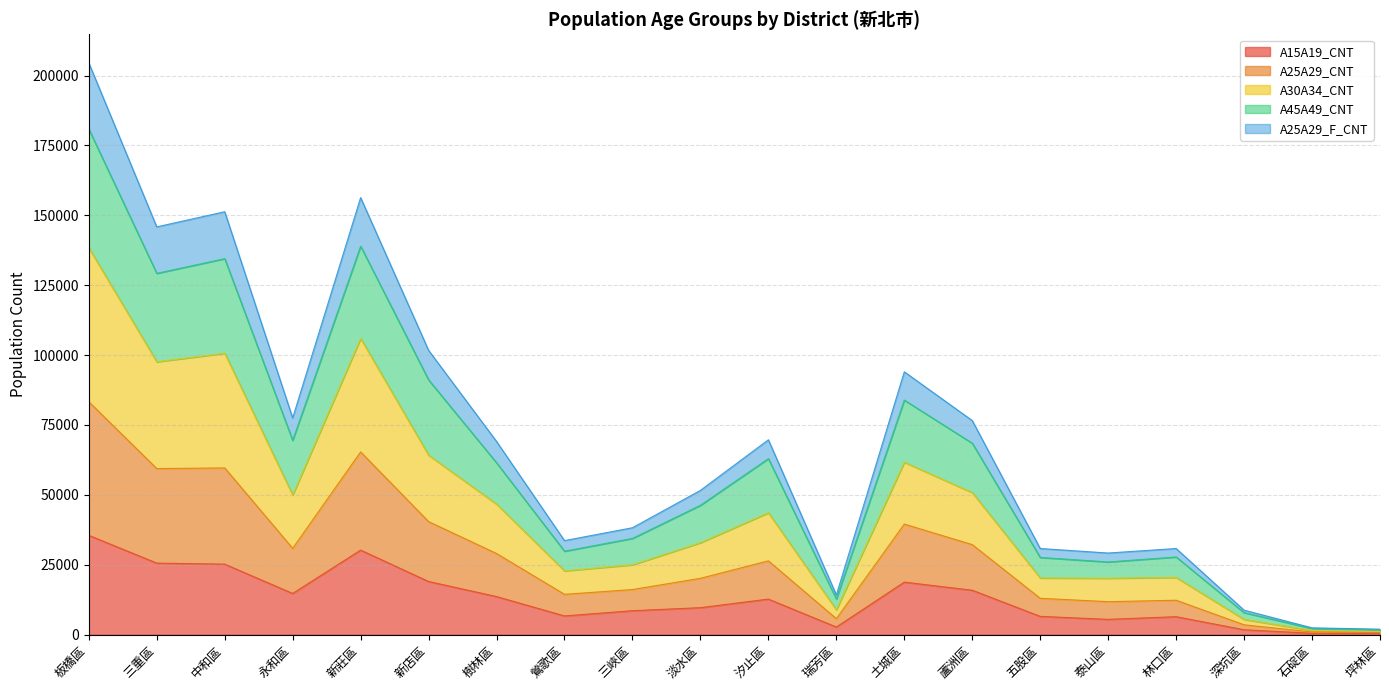

At which category is the sum across all series the highest?

板橋區